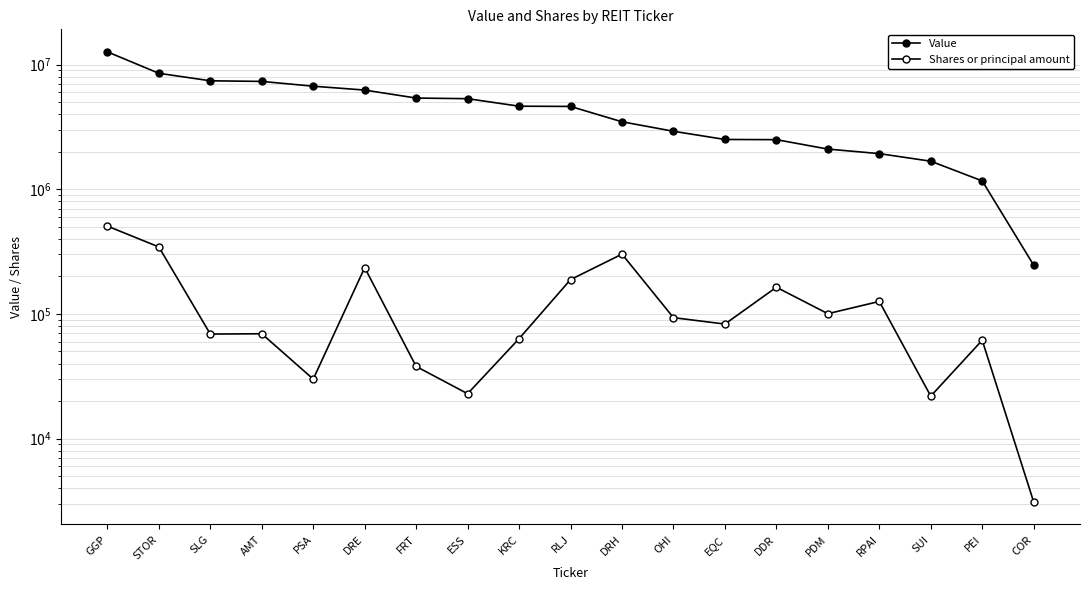

What is the label of the 18th point from the left?

PEI